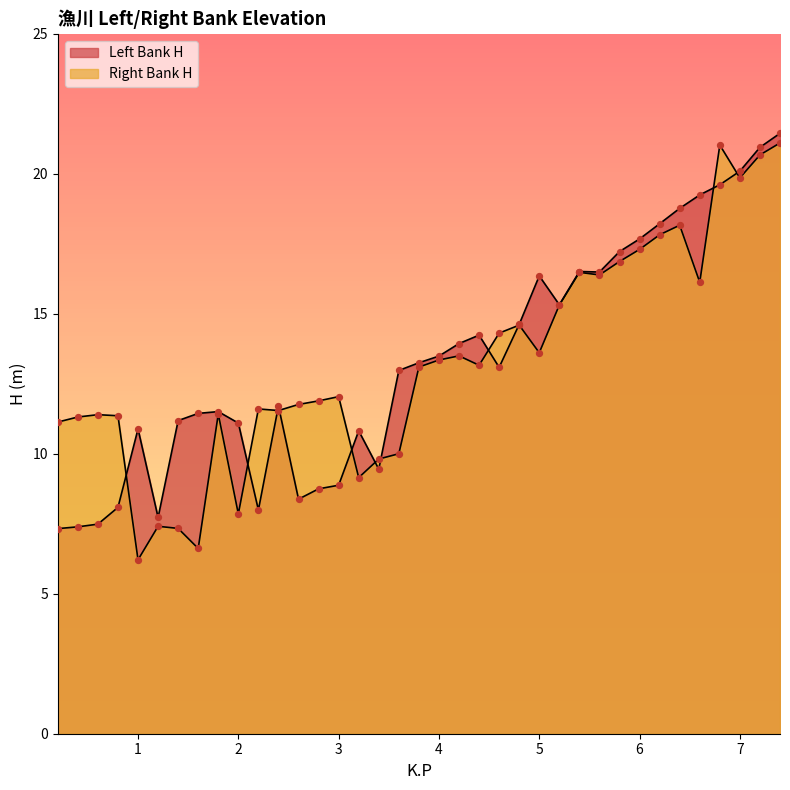

At which category is the sum across all series the highest?

7.4